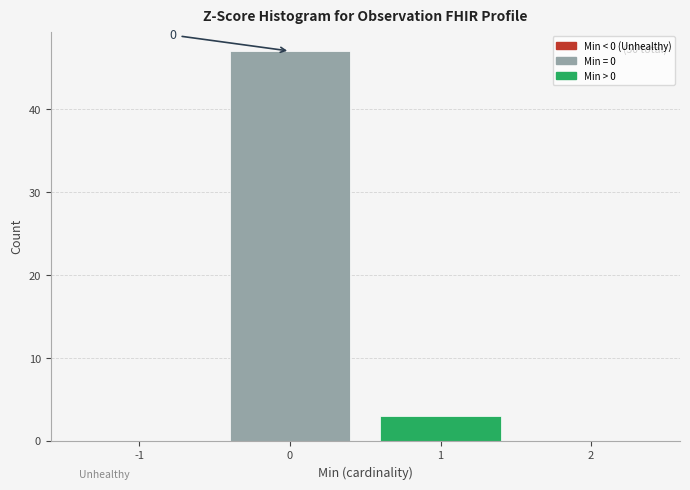

Which range on the x-axis has the tallest bar?

-0.5 to 0.5